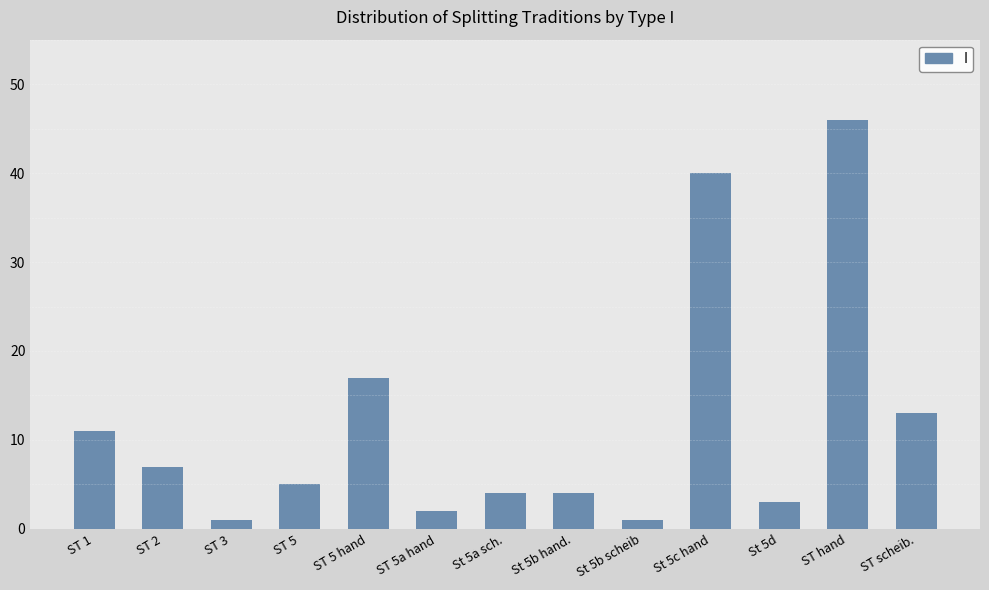

Is it true that the value at St 5b hand. is 4?

True